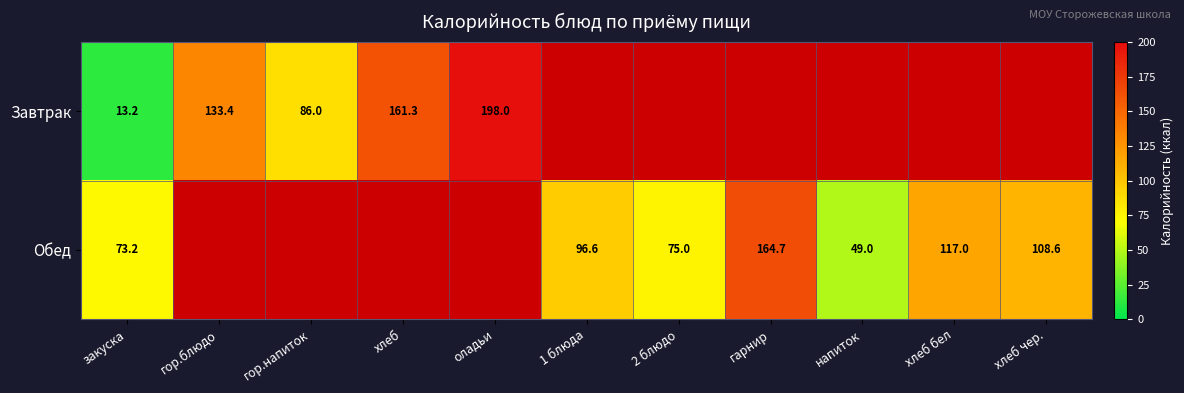

What is the difference between the Обед values at гарнир and закуска?

91.5